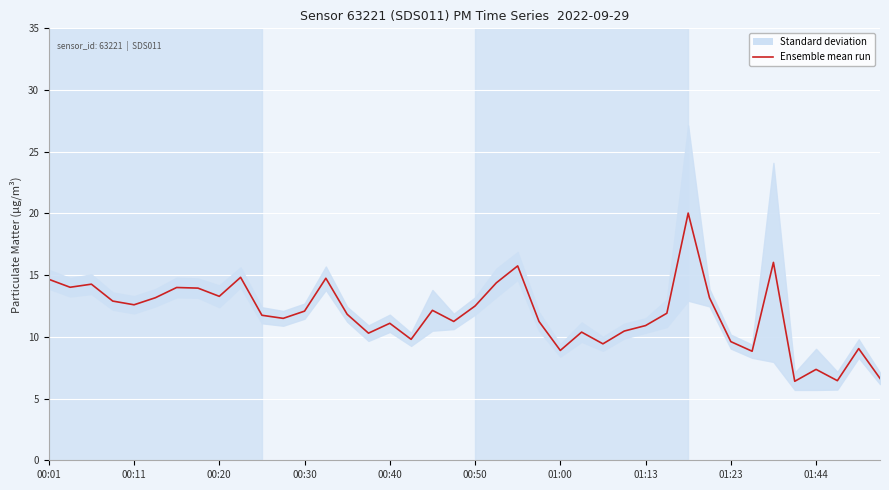

How many categories are shown in the chart?

40